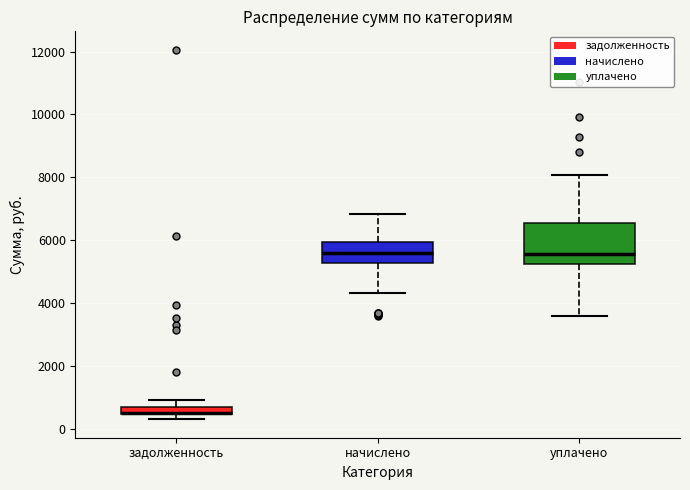

Which box is the tallest, from its lower edge to its upper edge?

уплачено